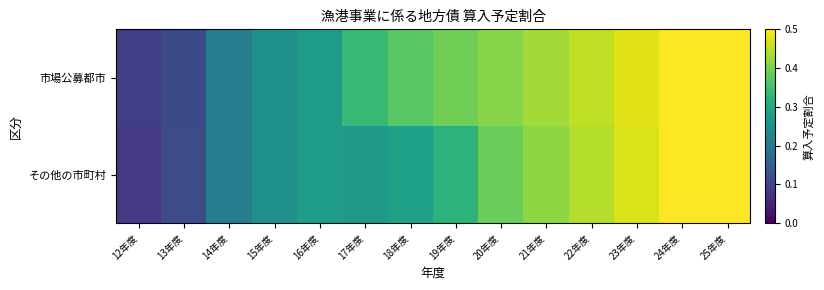

Reading left to right, extract all data points from this chart.

市場公募都市: 12年度=0.1	13年度=0.1	14年度=0.2	15年度=0.3	16年度=0.3	17年度=0.3	18年度=0.4	19年度=0.4	20年度=0.4	21年度=0.4	22年度=0.5	23年度=0.5	24年度=0.5	25年度=0.5
その他の市町村: 12年度=0.1	13年度=0.1	14年度=0.2	15年度=0.3	16年度=0.3	17年度=0.3	18年度=0.3	19年度=0.3	20年度=0.4	21年度=0.4	22年度=0.4	23年度=0.5	24年度=0.5	25年度=0.5